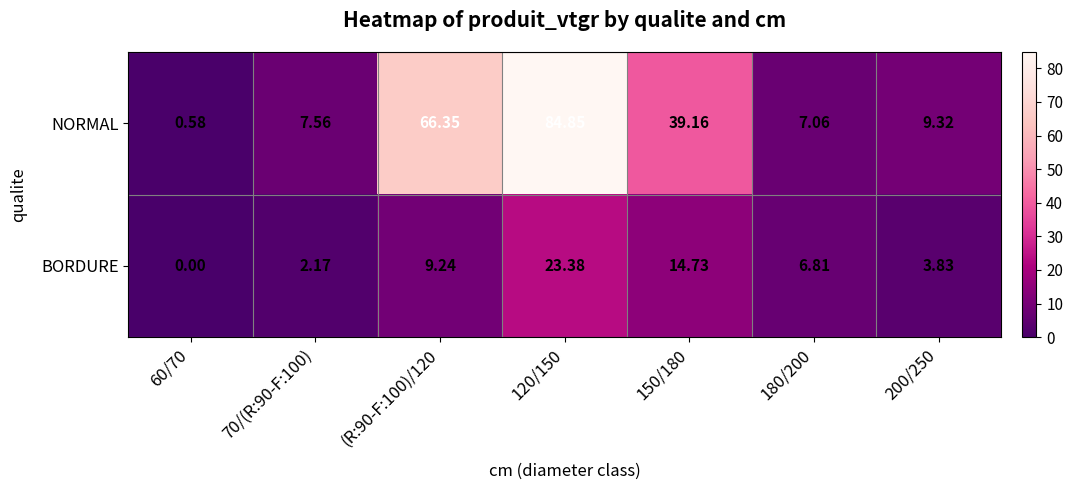

Between 60/70 and 150/180, which series saw the biggest shift?

NORMAL